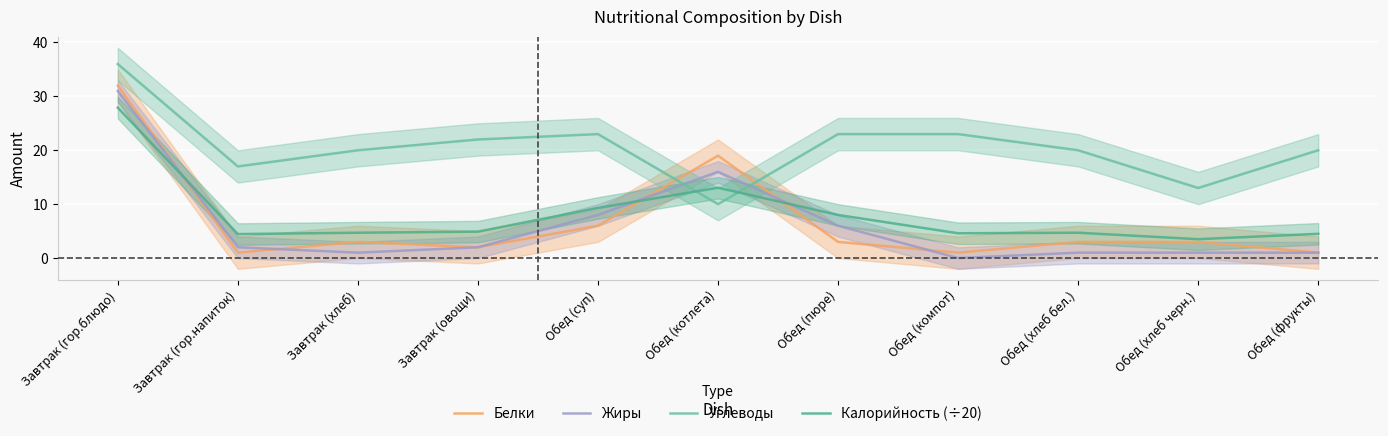

What is the sum of all Жиры values?

69.0